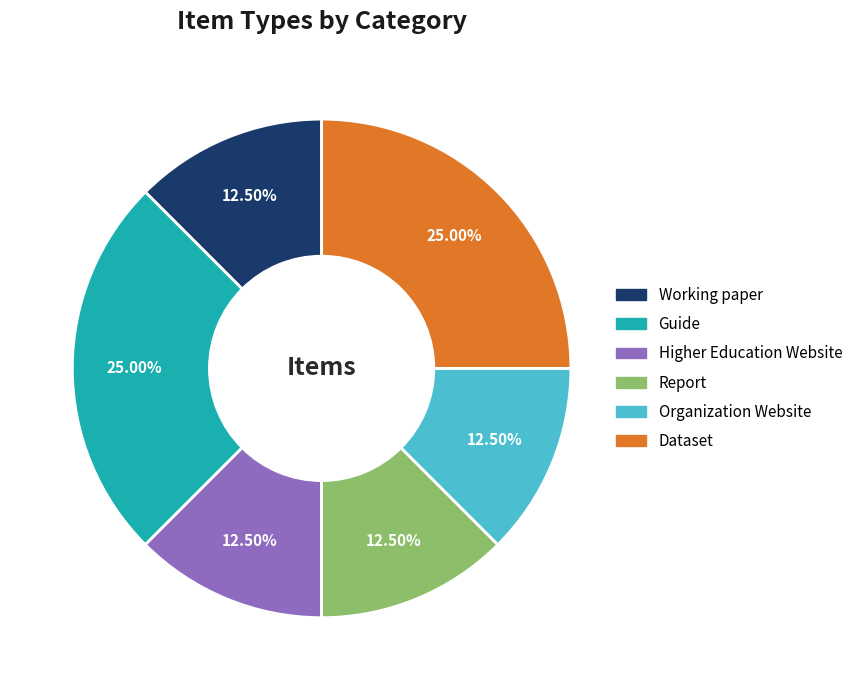

True or false: Dataset accounts for 32% of the total.

False